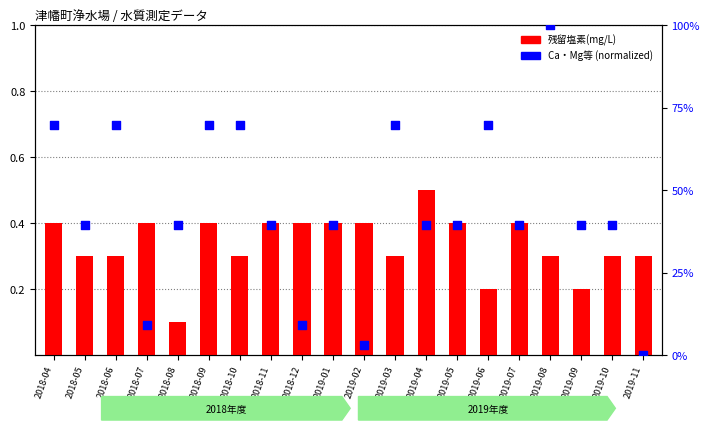

What are all the series names shown in the legend?

残留塩素(mg/L), カルシウム・マグネシウム等 (normalized)